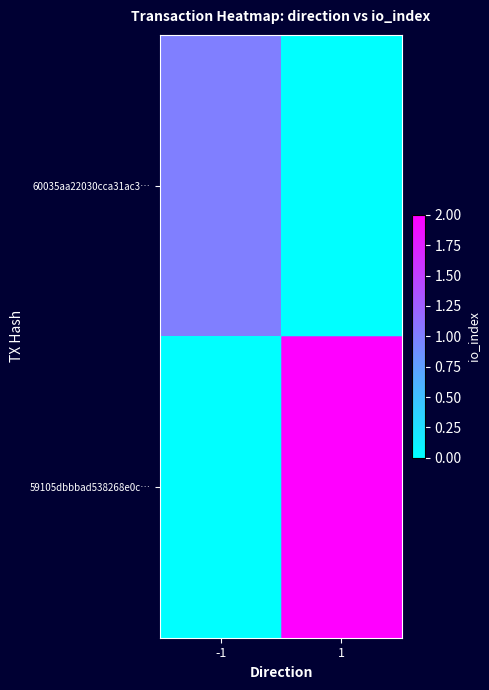

At how many categories does at least one series exceed 1?

1